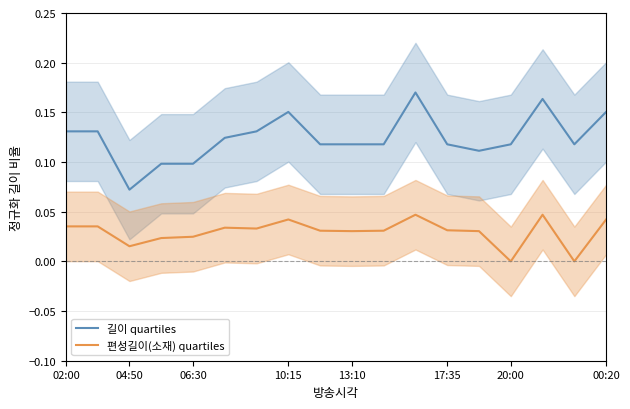

Where is 길이 quartiles nearest to the value 0?

04:50